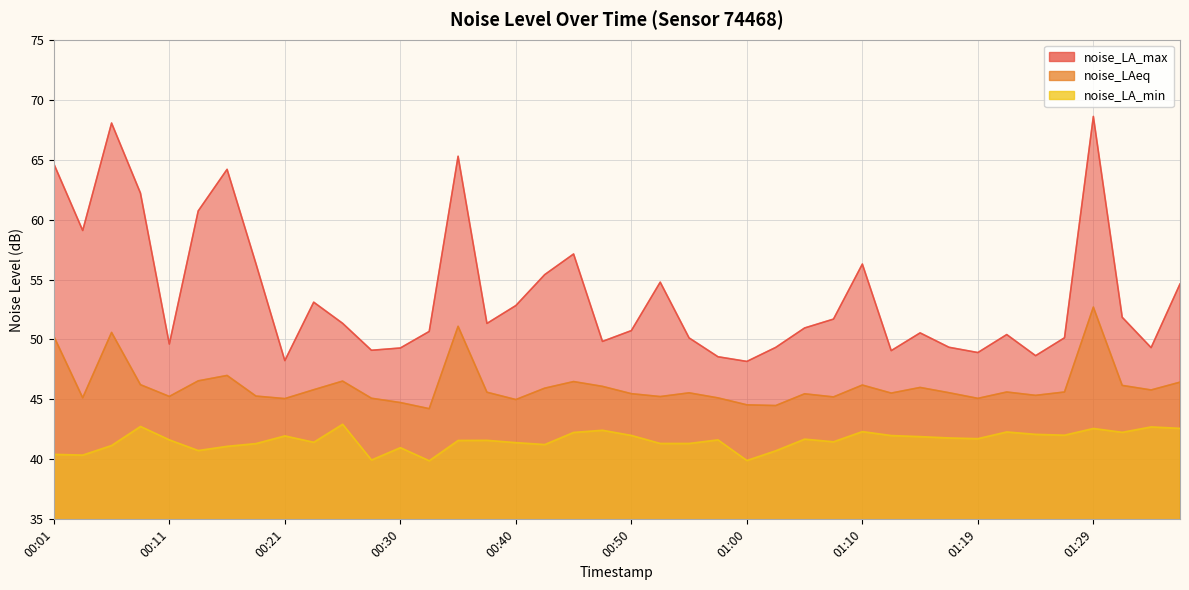

The value of noise_LA_min at 00:09 is 42.8. True or false?

True